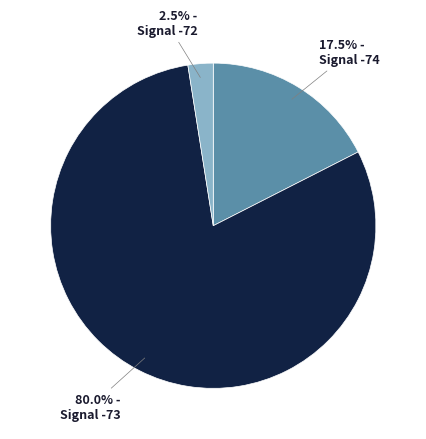

Does any single category account for the majority?

Yes